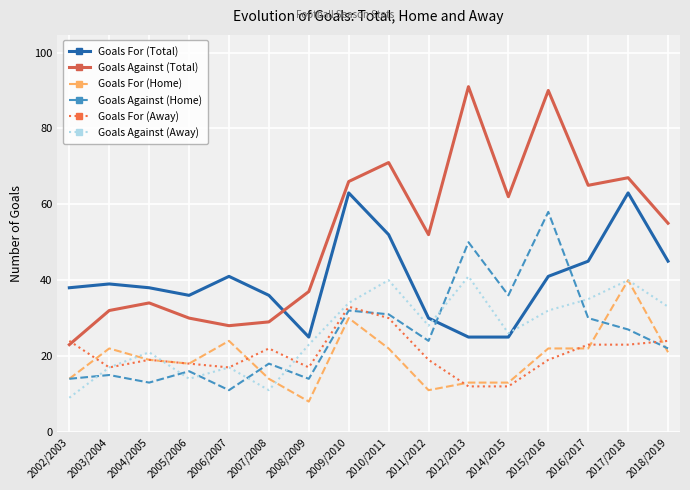

How many lines are shown in the chart?

6